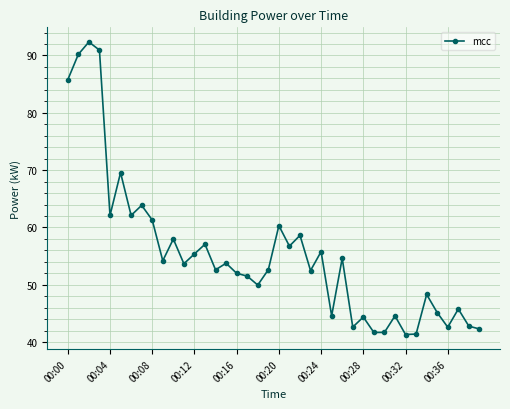

How many lines are shown in the chart?

1